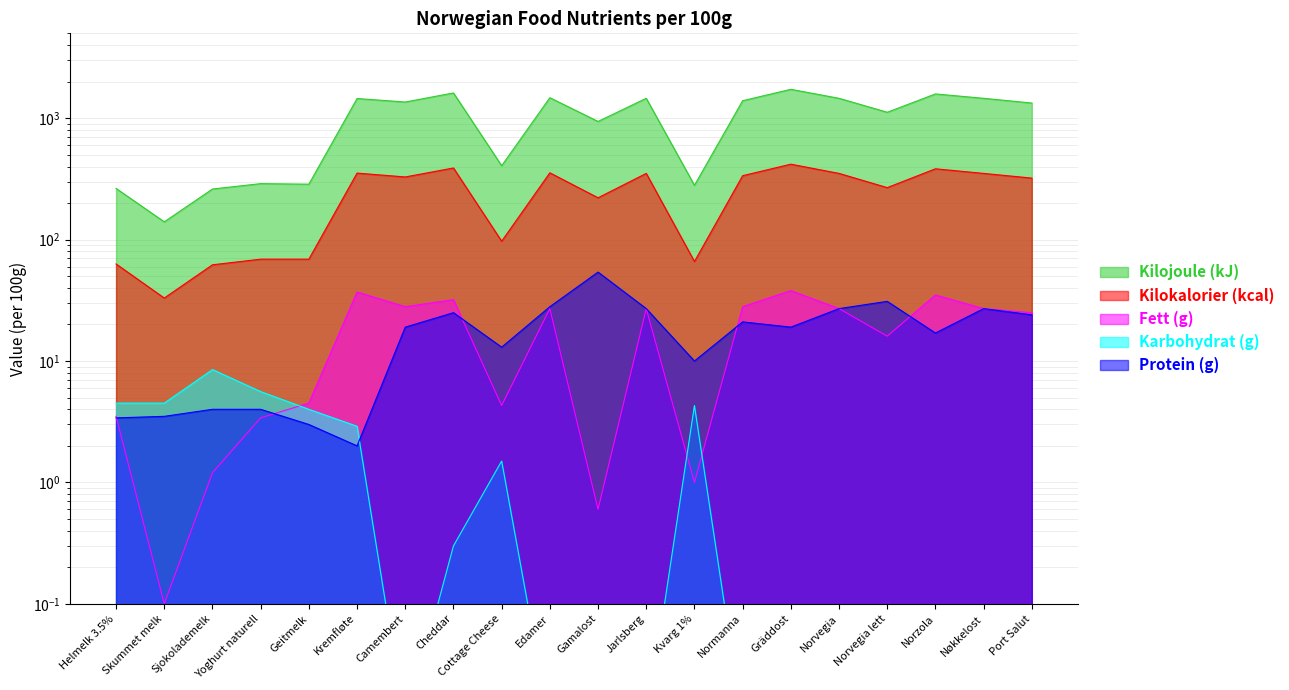

Reading left to right, list all the values displayed in this chart.

Kilojoule (kJ): 264.0	140.0	261.0	289.0	286.0	1452.0	1359.0	1614.0	406.0	1475.0	940.0	1458.0	280.0	1393.0	1729.0	1458.0	1119.0	1584.0	1458.0	1333.0
Kilokalorier (kcal): 63.0	33.0	62.0	69.0	69.0	353.0	328.0	389.0	97.0	355.0	221.0	351.0	66.0	336.0	418.0	351.0	268.0	383.0	351.0	321.0
Fett (g): 3.5	0.1	1.2	3.4	4.5	37.0	28.0	32.0	4.3	27.0	0.6	27.0	1.0	28.0	38.0	27.0	16.0	35.0	27.0	25.0
Karbohydrat (g): 4.5	4.5	8.5	5.6	4.0	2.9	0.0	0.3	1.5	0.0	0.0	0.0	4.3	0.0	0.0	0.0	0.0	0.0	0.0	0.0
Protein (g): 3.4	3.5	4.0	4.0	3.0	2.0	19.0	25.0	13.0	28.0	54.0	27.0	10.0	21.0	19.0	27.0	31.0	17.0	27.0	24.0